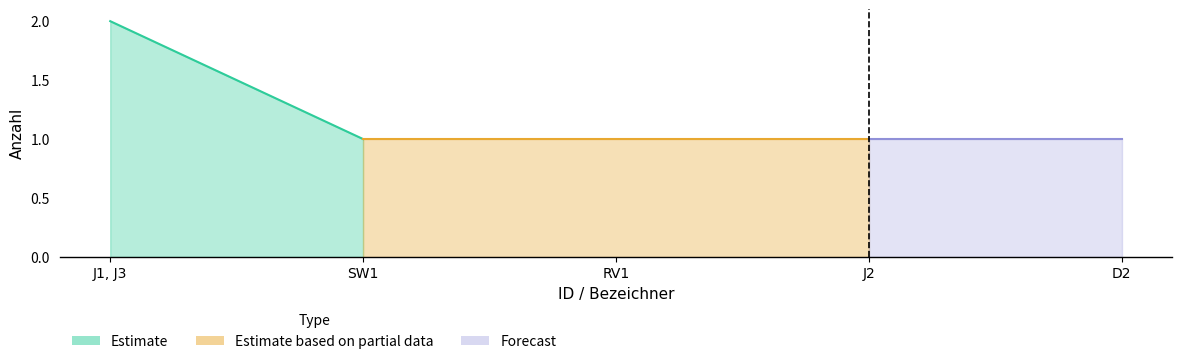

Reading left to right, extract all data points from this chart.

2	1	1	1	1